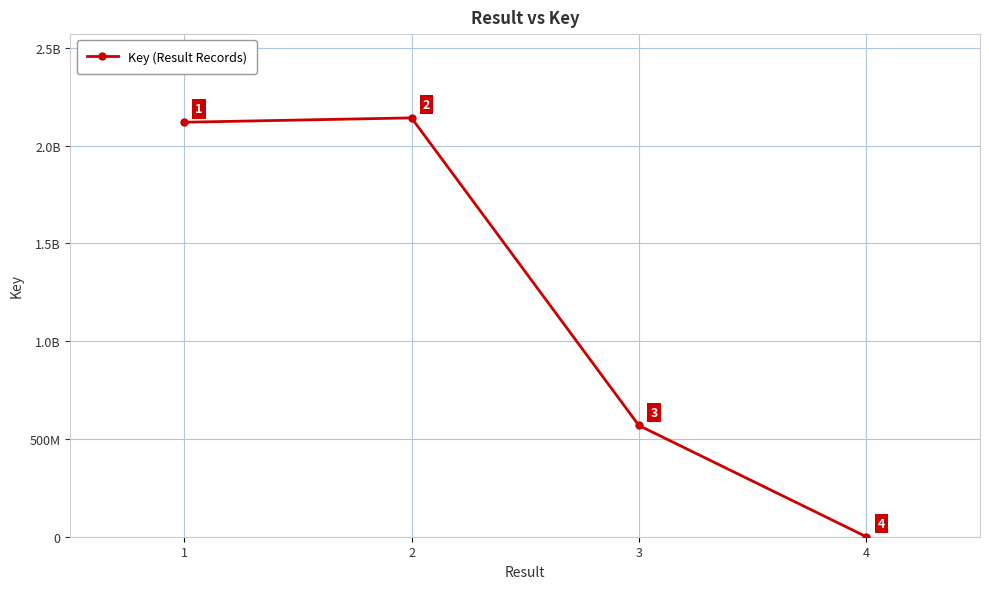

Is this an area chart (filled region under the line)?

No